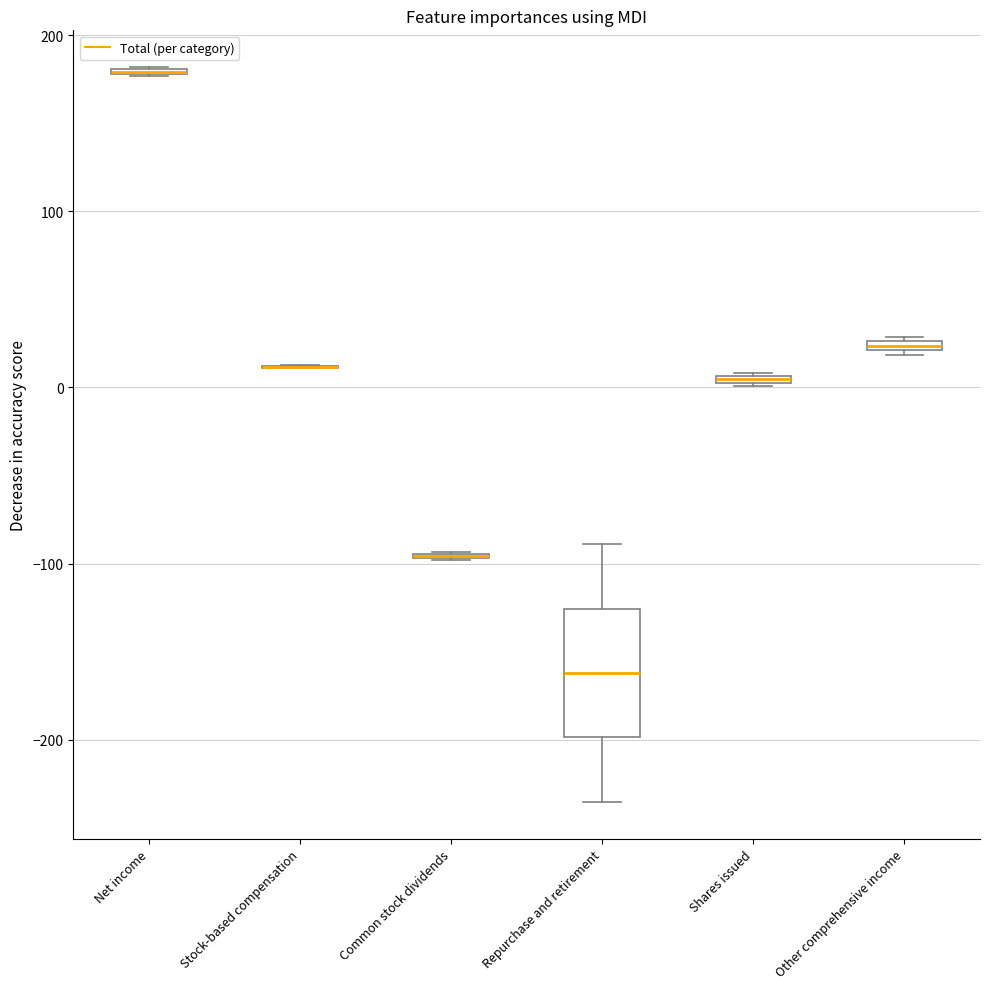

Which box is the tallest, from its lower edge to its upper edge?

Repurchase and retirement